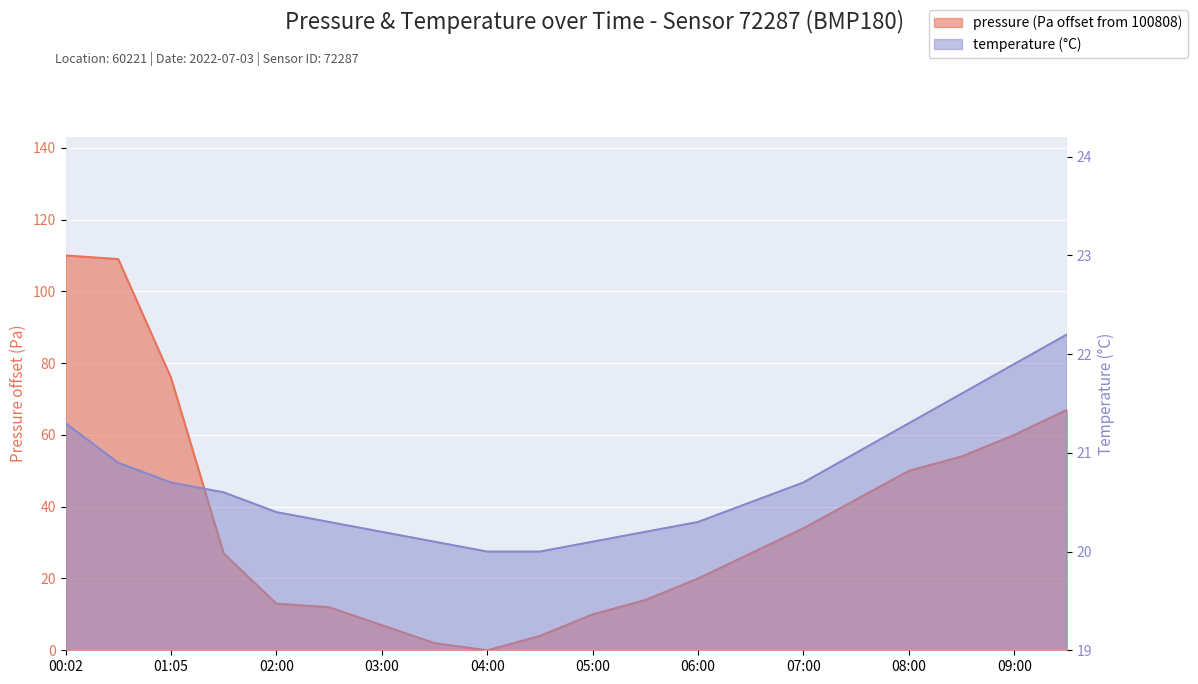

What is the difference between the highest and lowest values at 04:00?

20.0